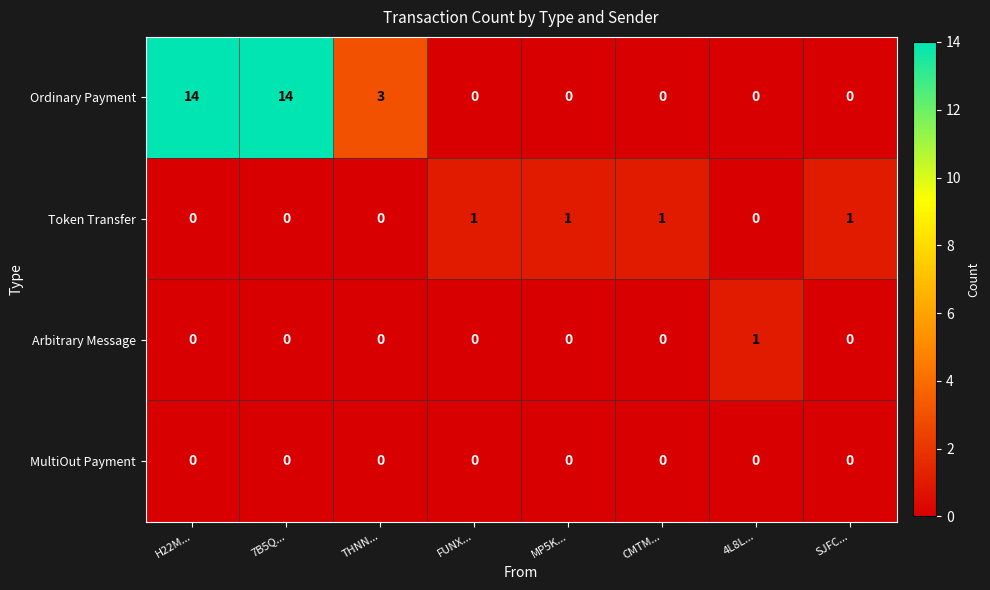

How many Token Transfer values are between 0 and 1?

8